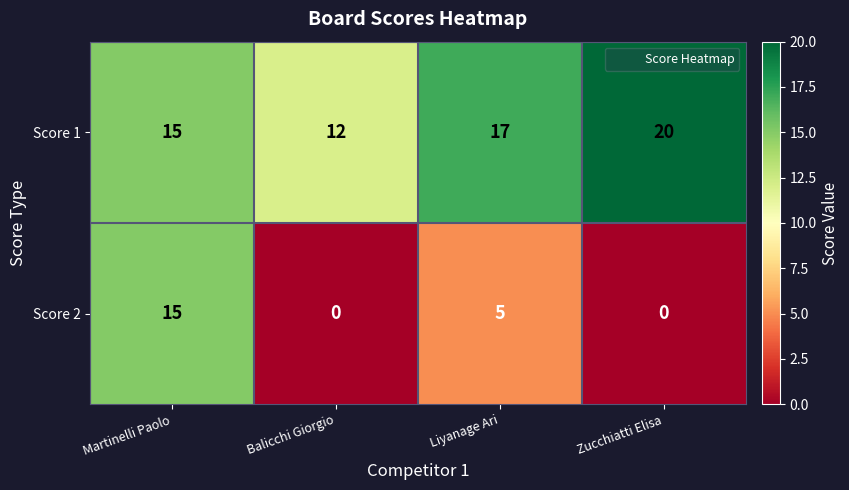

What is the greatest value displayed?

20